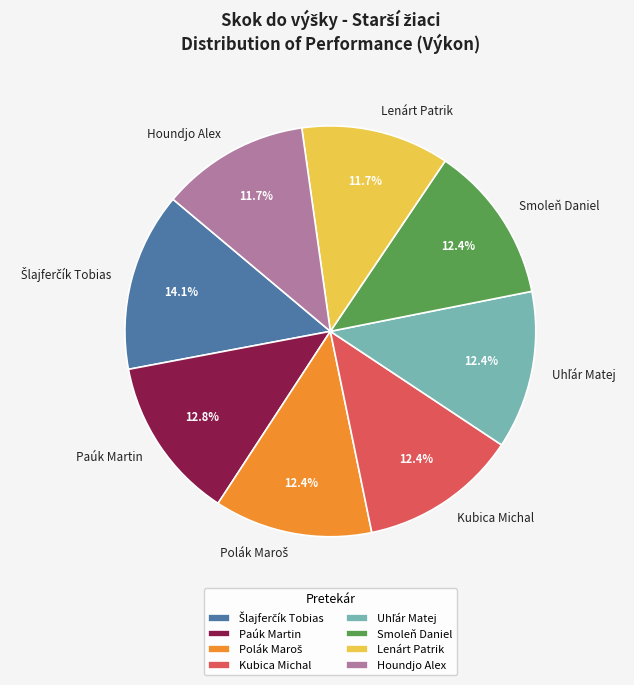

Does any single category account for the majority?

No